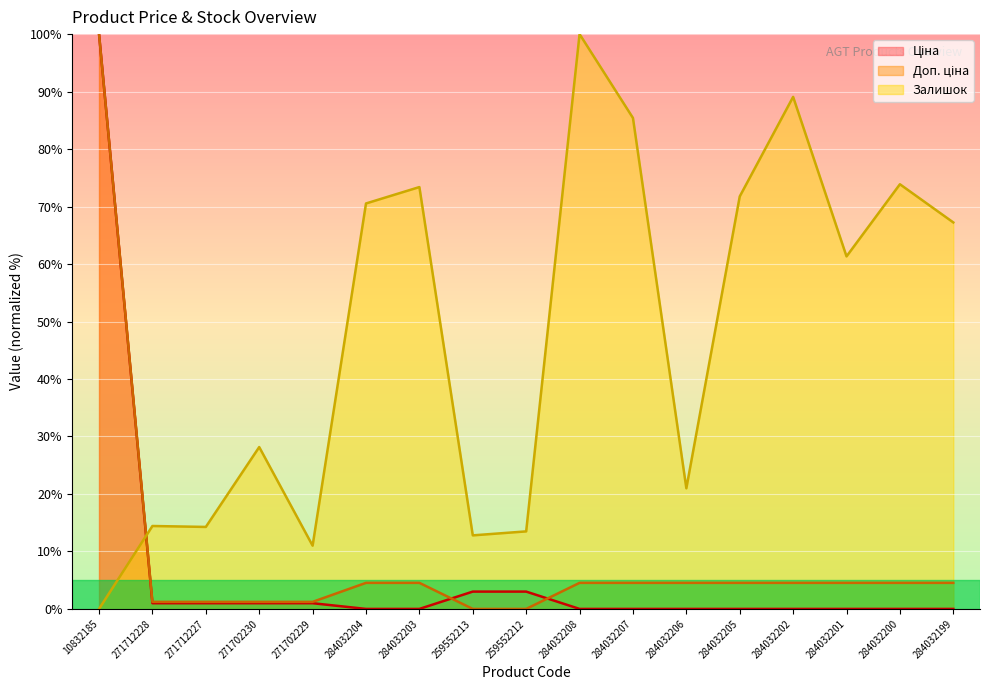

What is the highest value of the Ціна series?

100.0